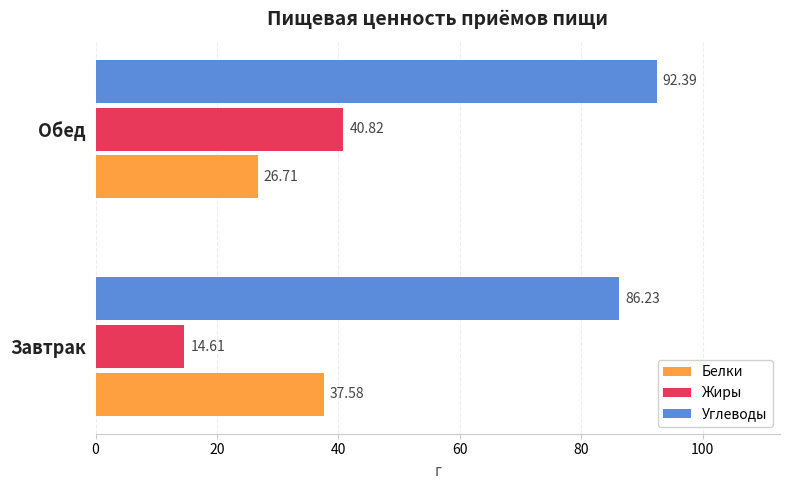

List the series in order of their peak value, lowest first.

Белки, Жиры, Углеводы